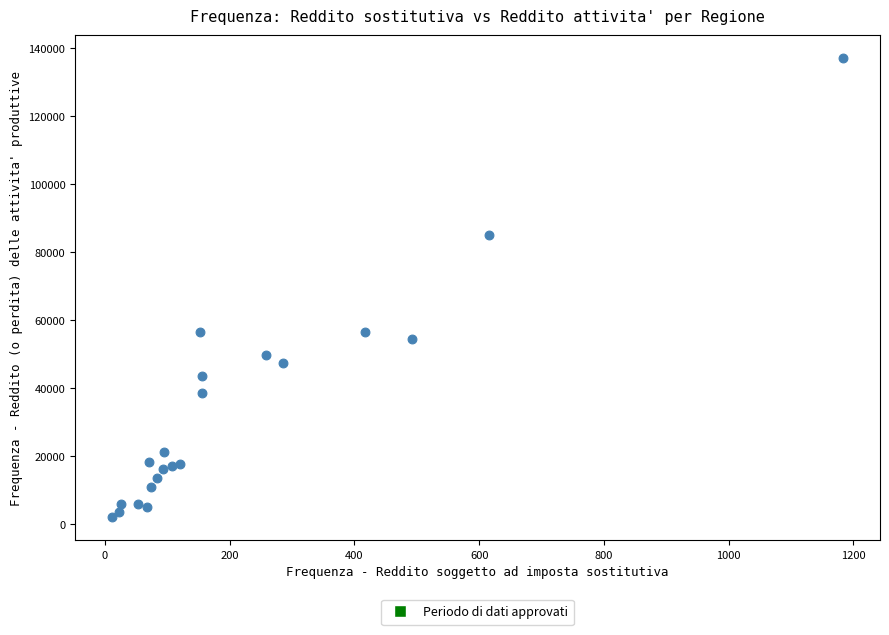

What is the range of X values (max minus min)?

1173